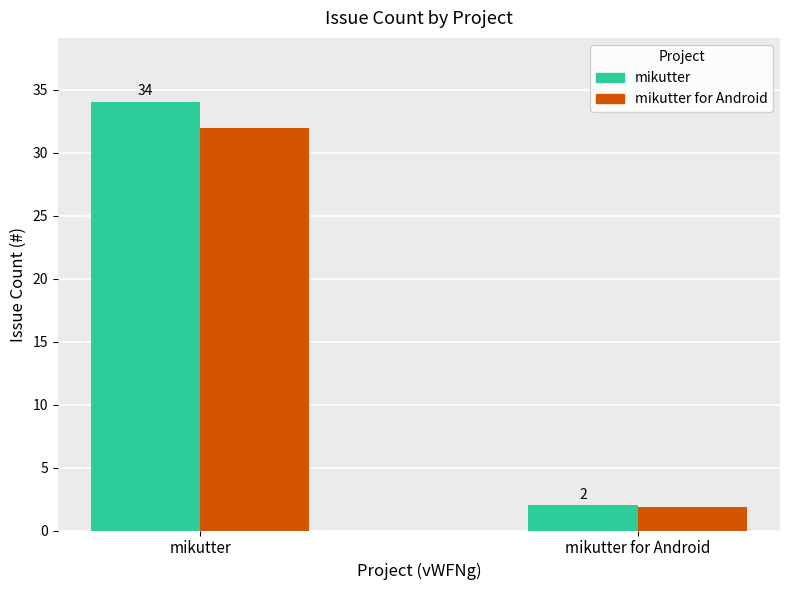

Are the bars horizontal?

No